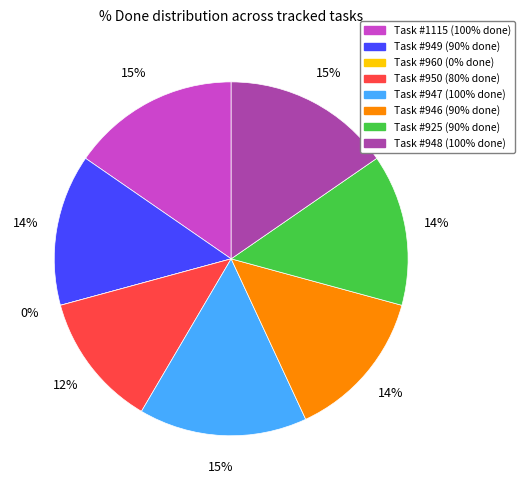

To the nearest percent, what is the difference between the 1115 and 949 slice percentages?

2%